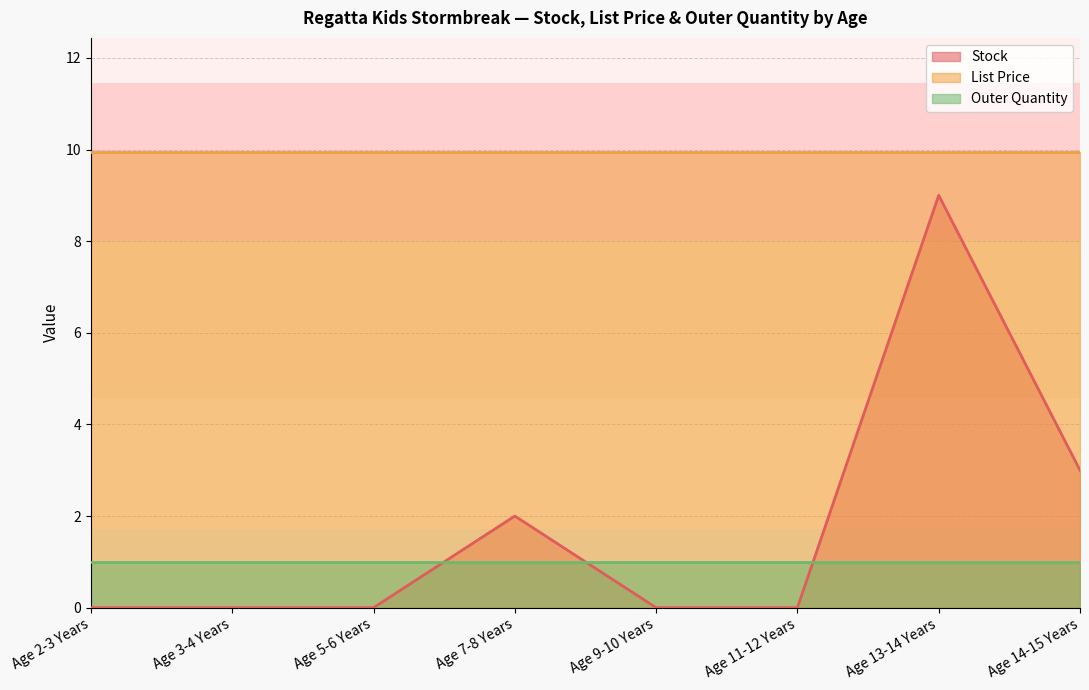

What are all the series names shown in the legend?

Stock, List Price, Outer Quantity